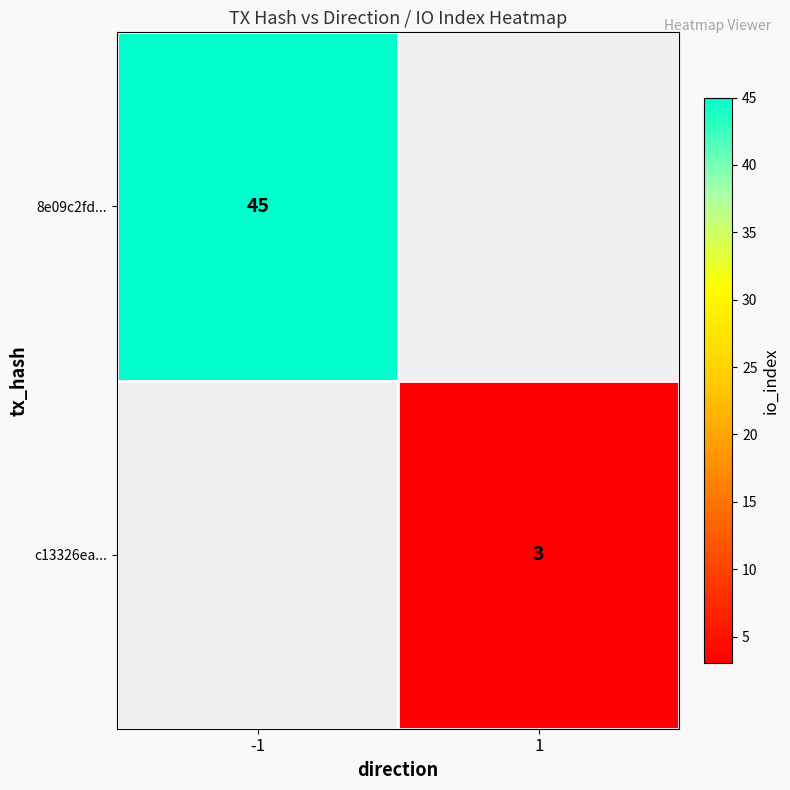

What is the maximum value shown in the chart?

45.0